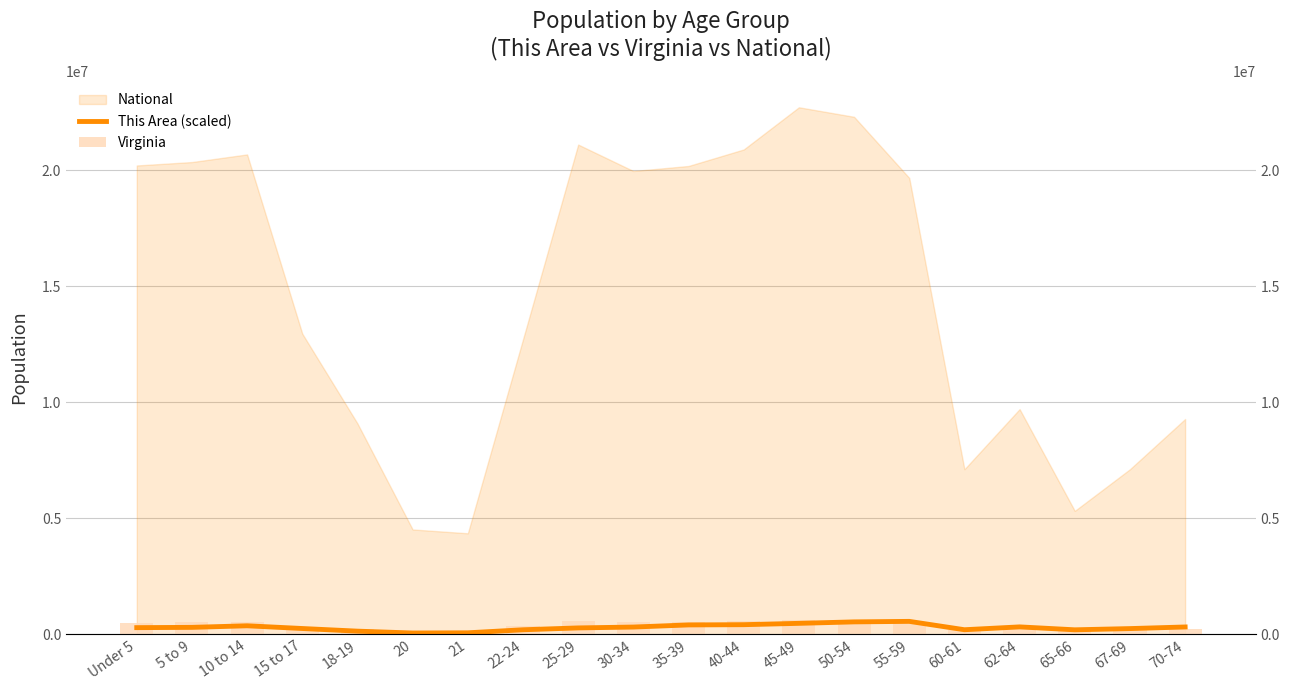

Where does the Virginia series first go above 509625?

5 to 9